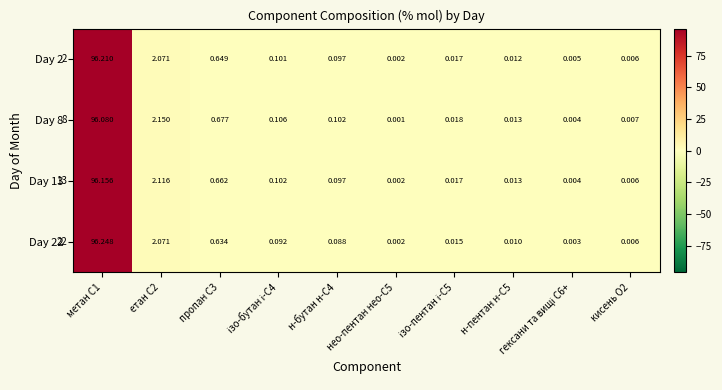

List the series in order of their peak value, highest first.

Day 22, Day 2, Day 13, Day 8